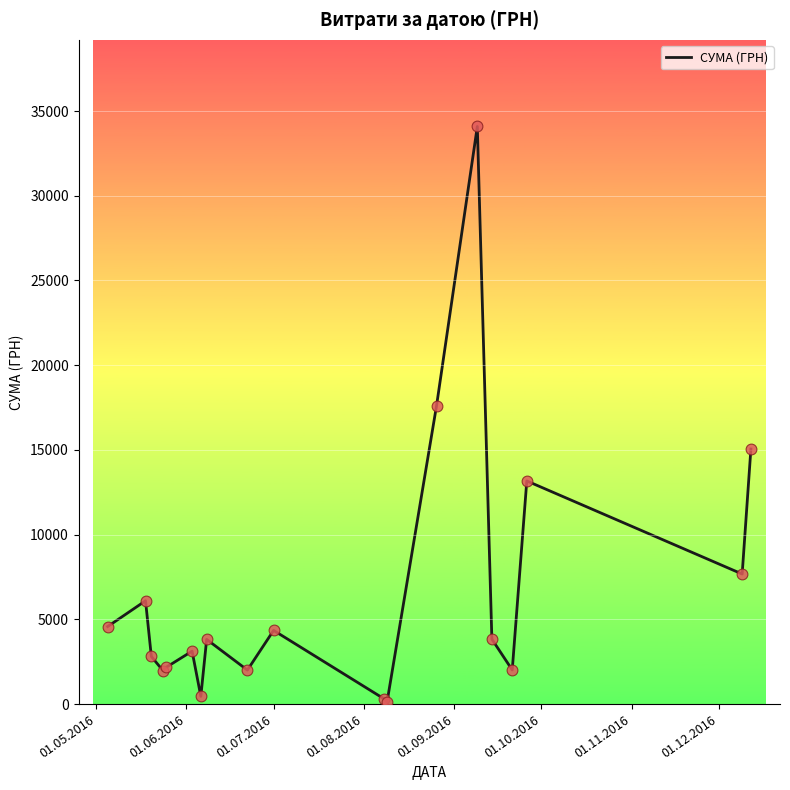

What is the maximum value shown in the chart?

34086.8